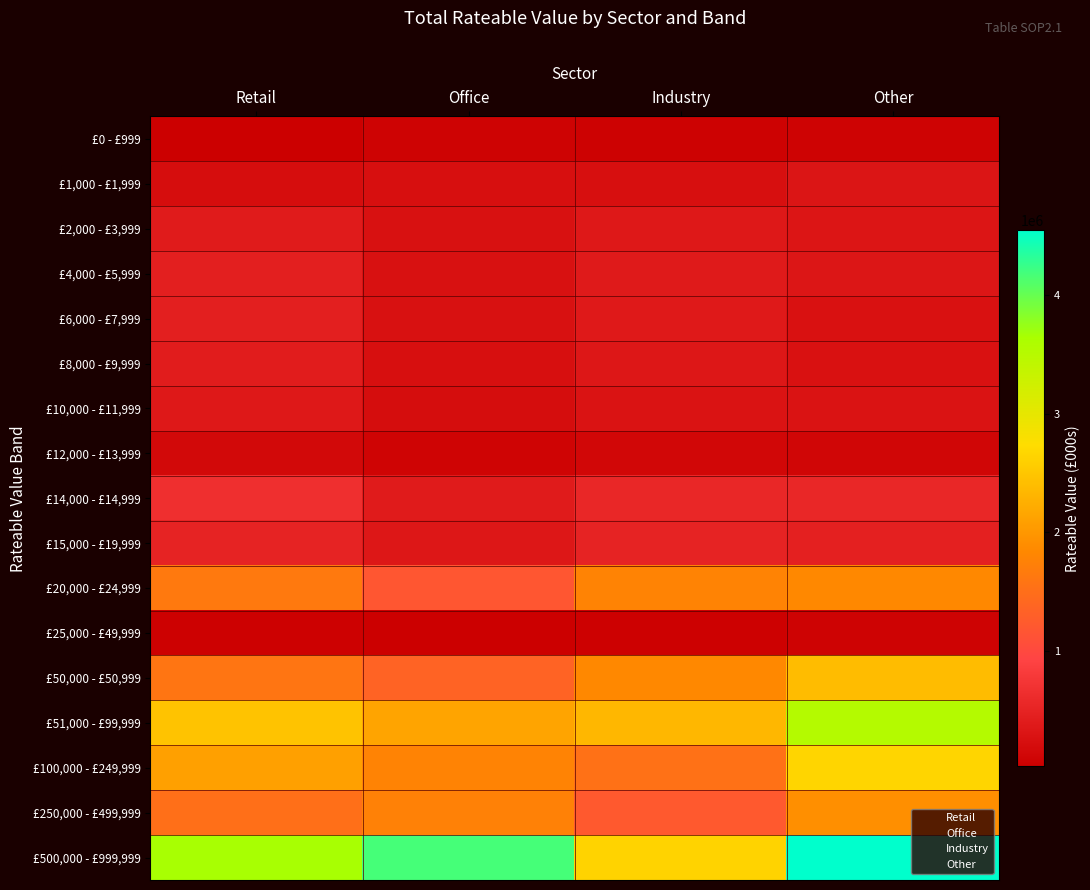

What is the greatest value displayed?

4547553